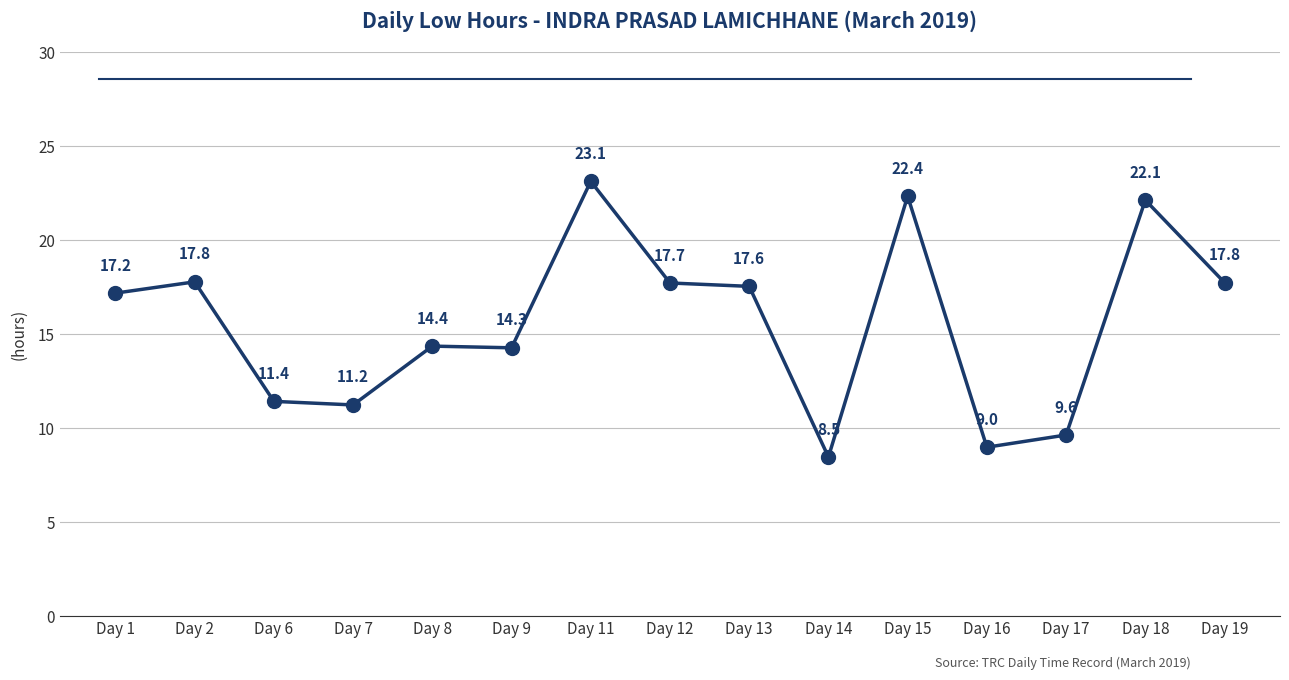

At which label is the value closest to 15?

Day 8